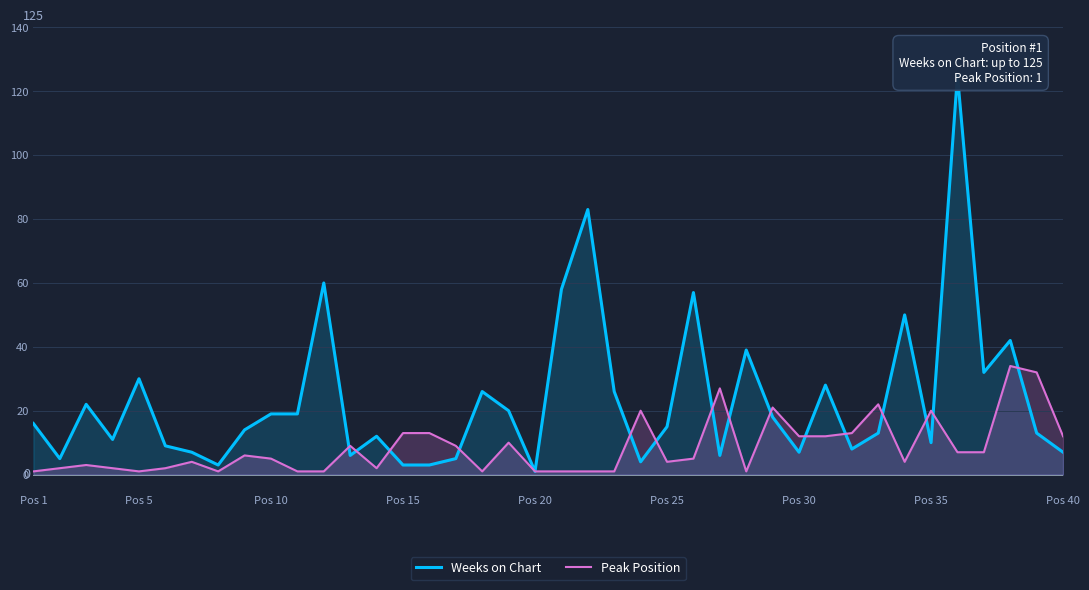

Which series has the largest total across all categories?

Weeks on Chart